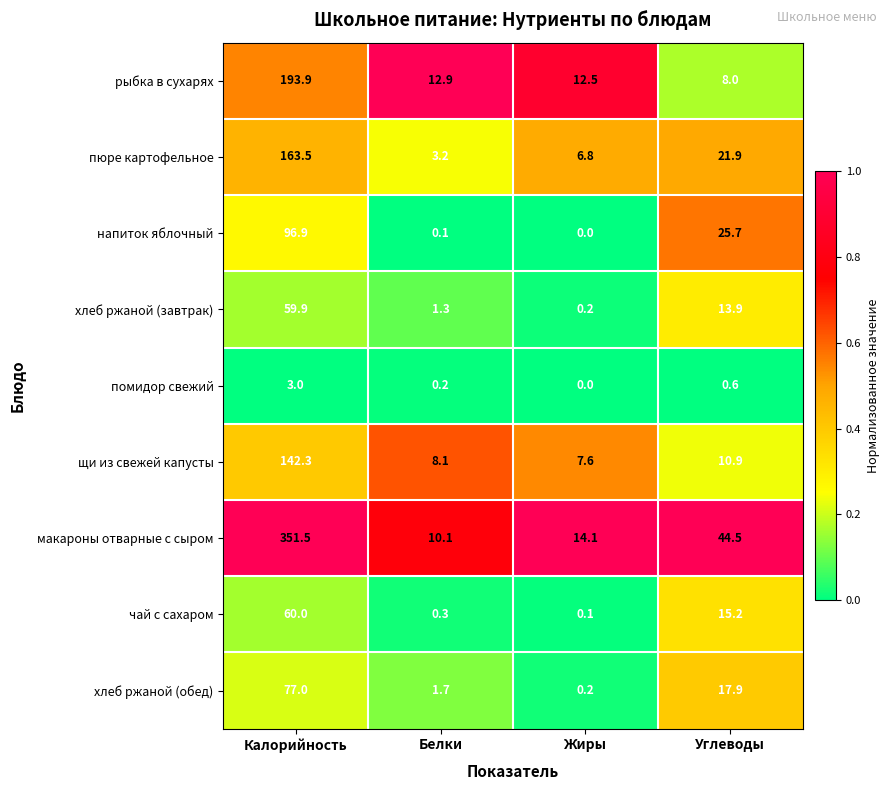

Rank the series by their maximum value, from lowest to highest.

помидор свежий, хлеб ржаной (завтрак), чай с сахаром, хлеб ржаной (обед), напиток яблочный, щи из свежей капусты, пюре картофельное, рыбка в сухарях, макароны отварные с сыром